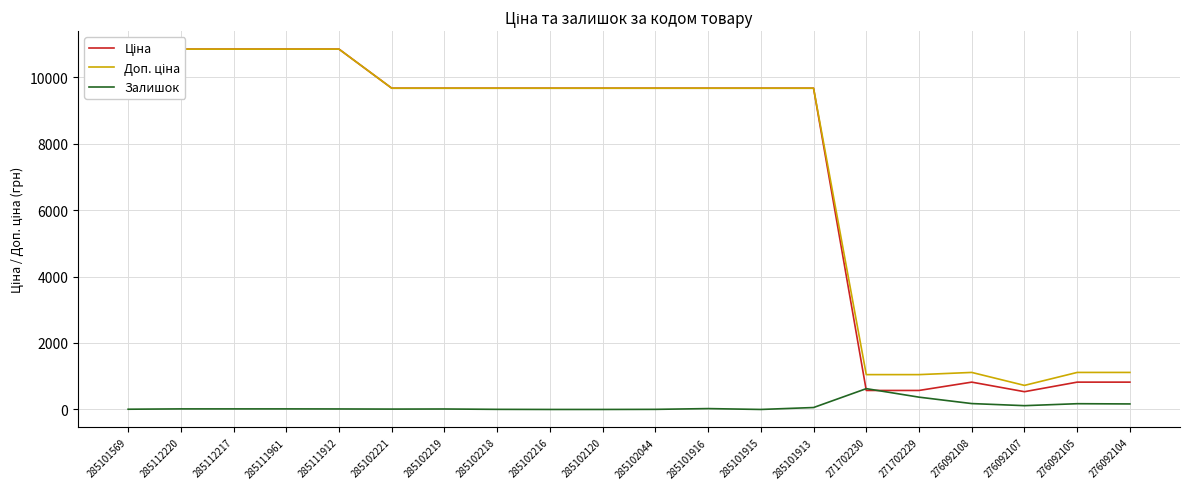

What is the maximum value shown in the chart?

10840.1